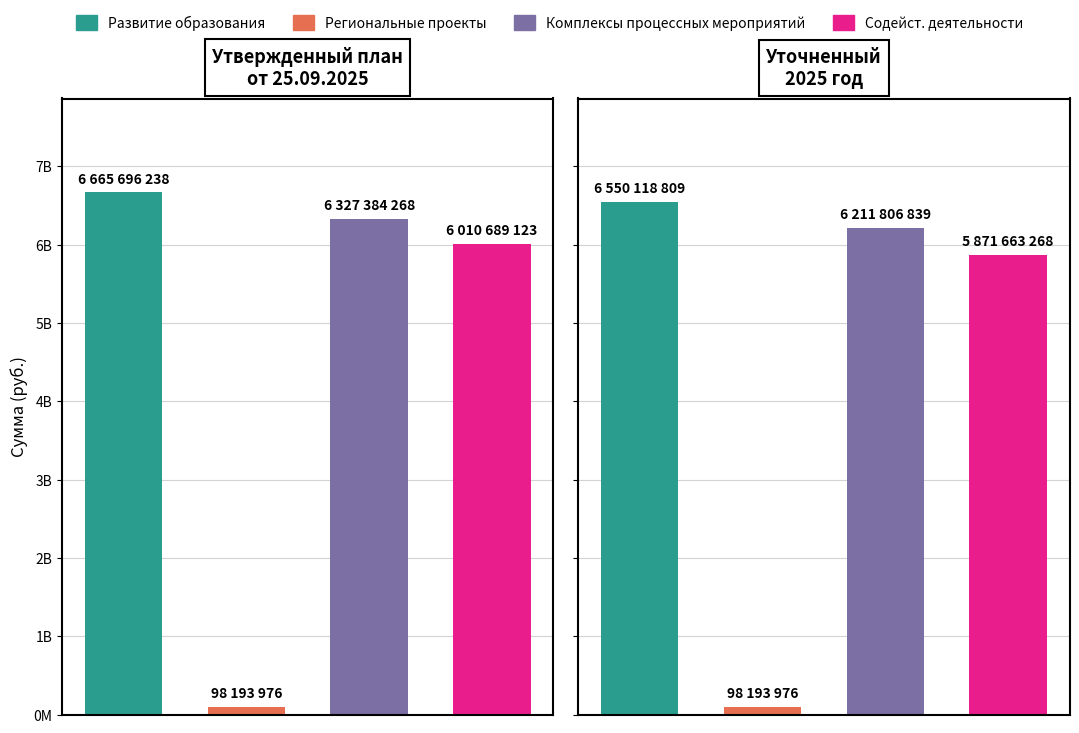

What is the value of the Развитие образования bar at the 2nd from the left?

6550118809